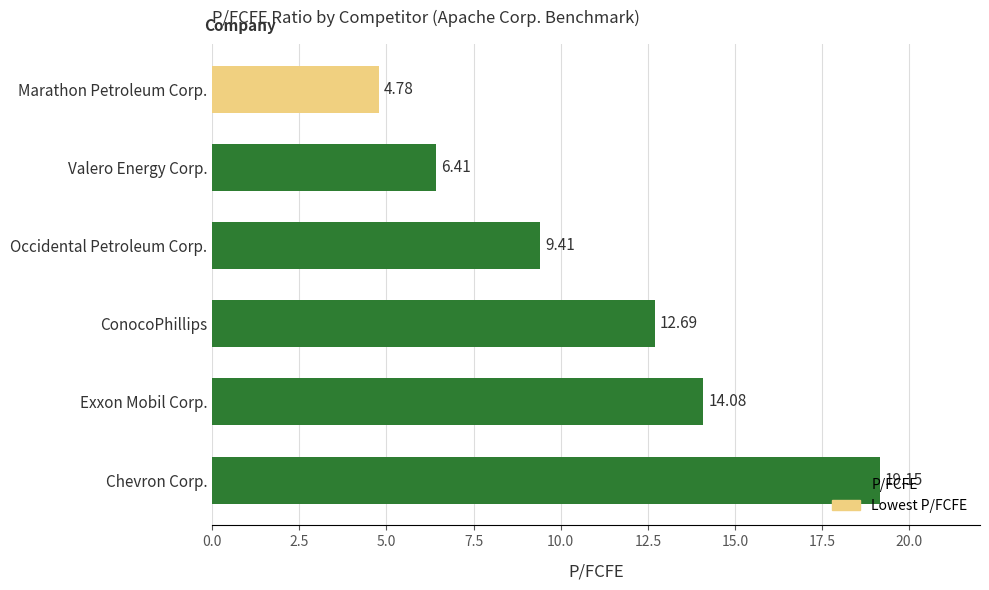

List the labels in order of value, smallest first.

Marathon Petroleum Corp., Valero Energy Corp., Occidental Petroleum Corp., ConocoPhillips, Exxon Mobil Corp., Chevron Corp.